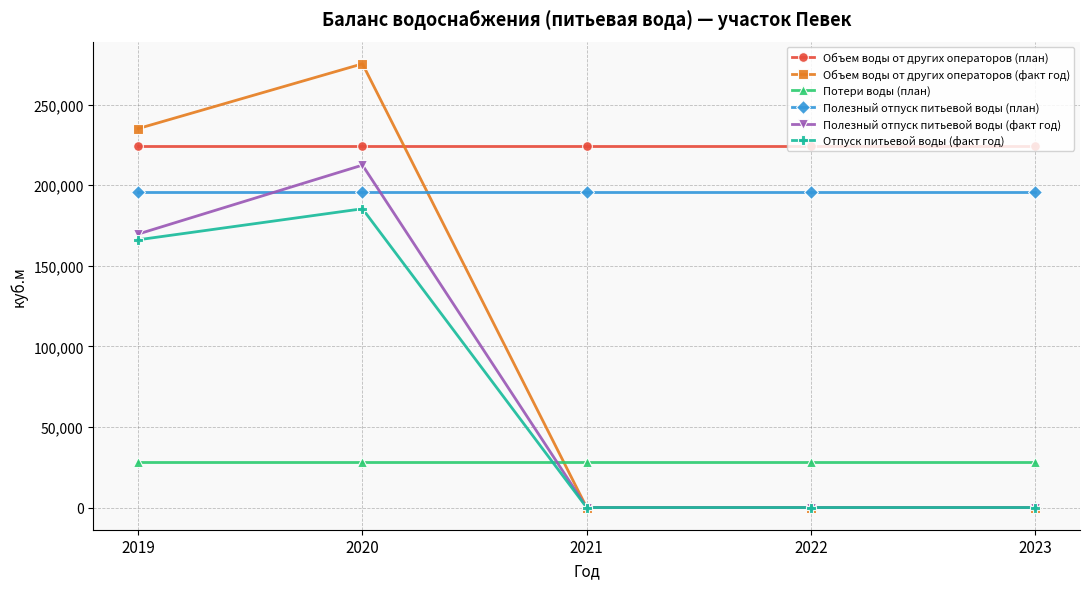

Is this an area chart (filled region under the line)?

No